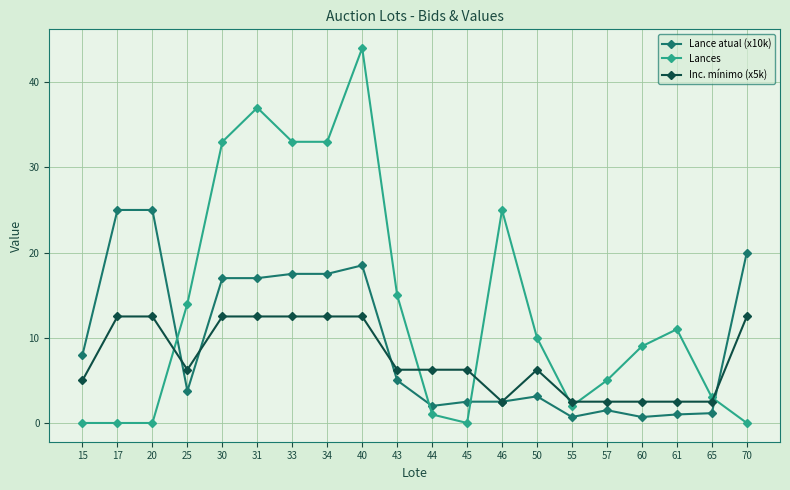

What is the difference between the maximum and minimum values in the Lance atual (x10k) series?

24.3